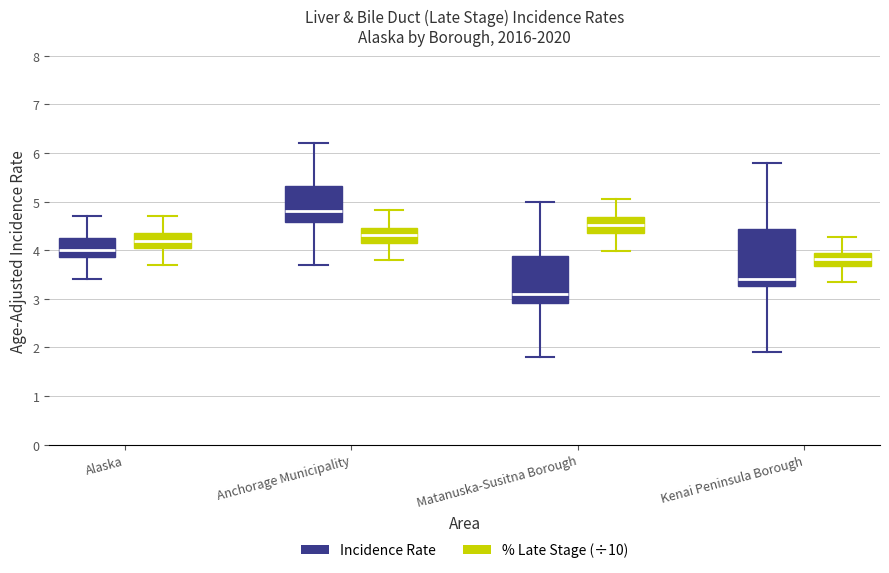

Which box is the tallest, from its lower edge to its upper edge?

Kenai Peninsula Borough (Incidence Rate)